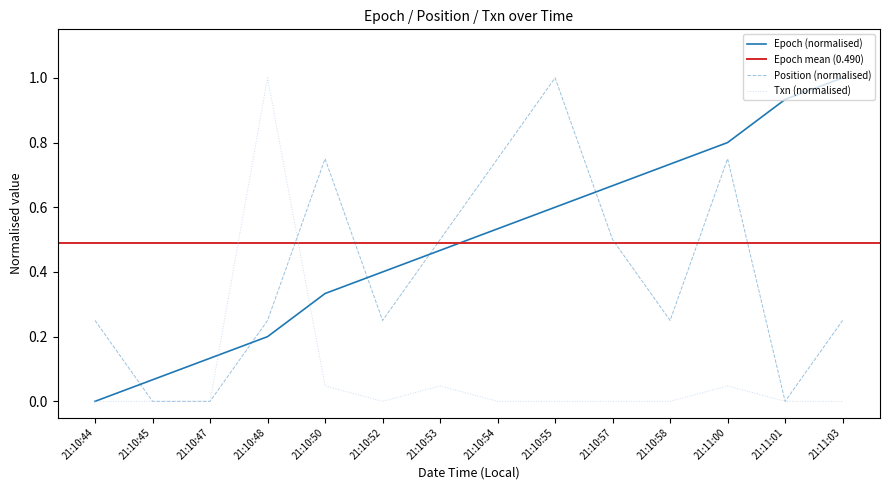

What is the average value of the Epoch series?

0.5